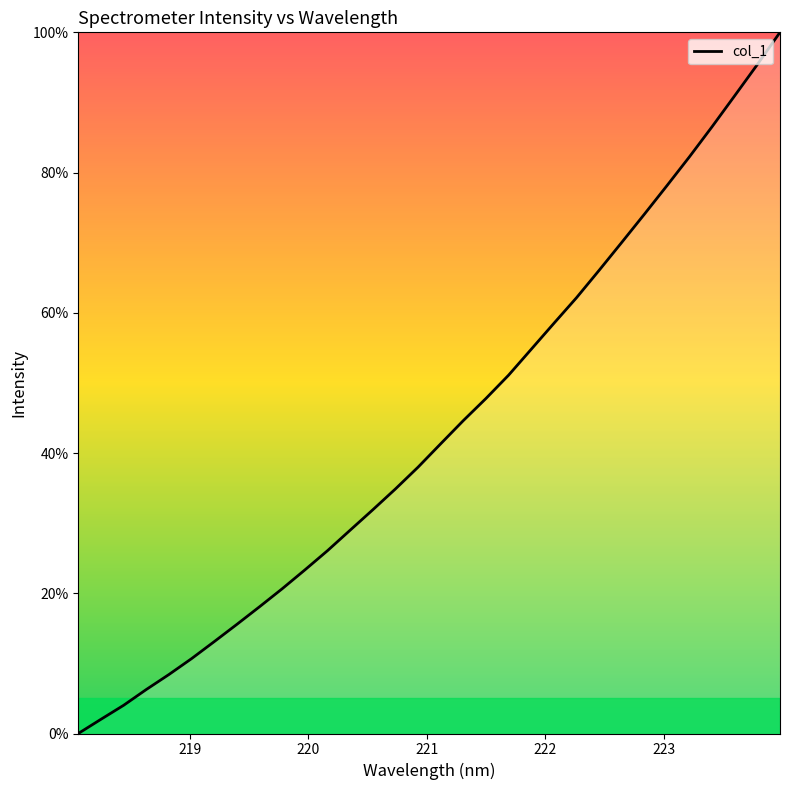

What is the greatest value displayed?

100.0